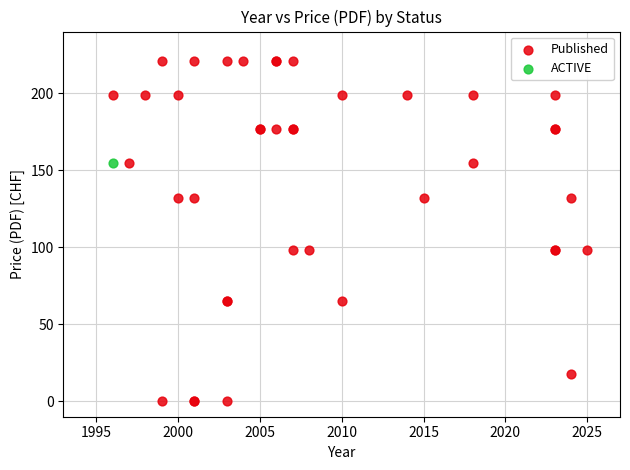

What are all the series names shown in the legend?

Published, ACTIVE